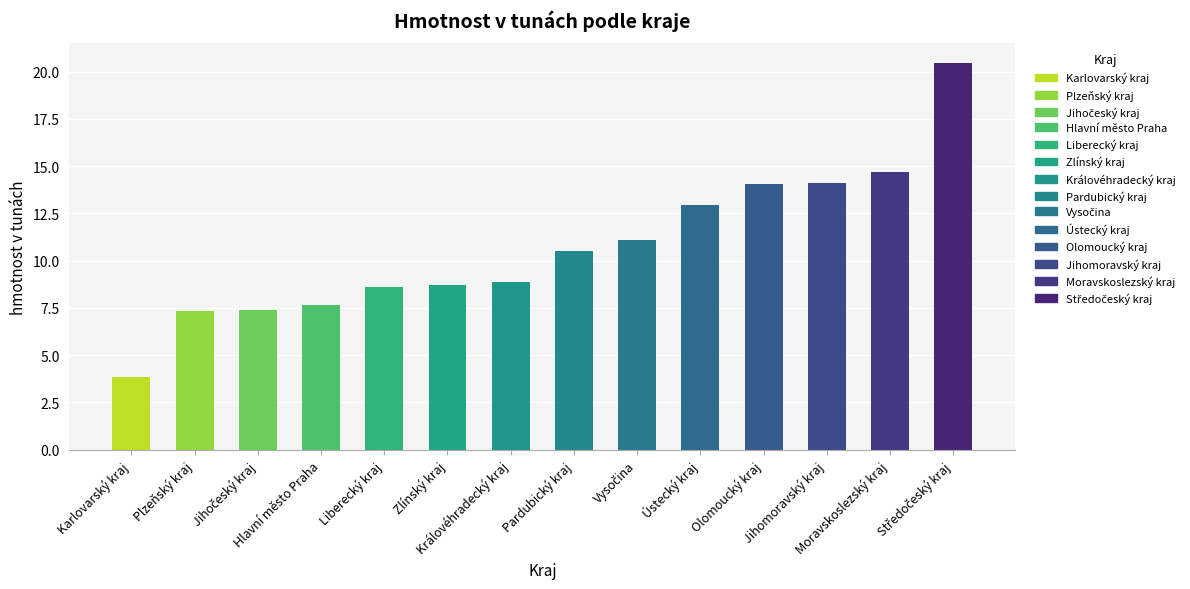

What is the average value?

10.7